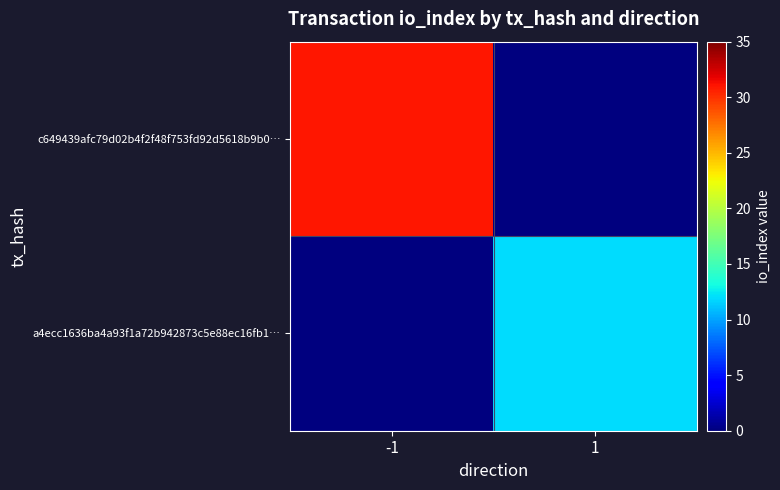

Reading right to left, extract all data points from this chart.

c649439afc79d02b4f2f48f753fd92d5618b9b0…: 1=0	-1=31
a4ecc1636ba4a93f1a72b942873c5e88ec16fb1…: 1=12	-1=0